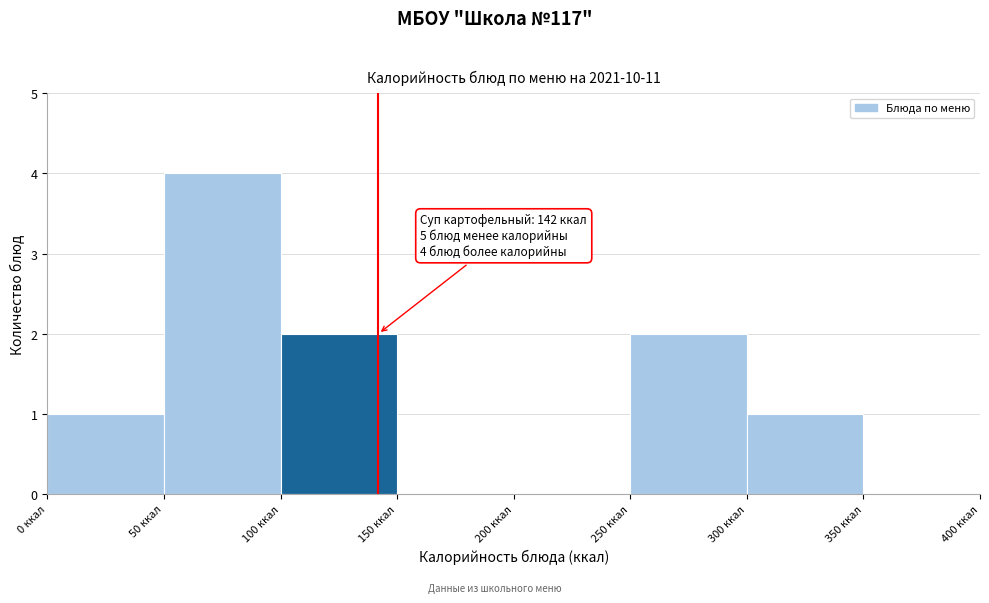

Over which range of the x-axis is the bar tallest?

50 to 100